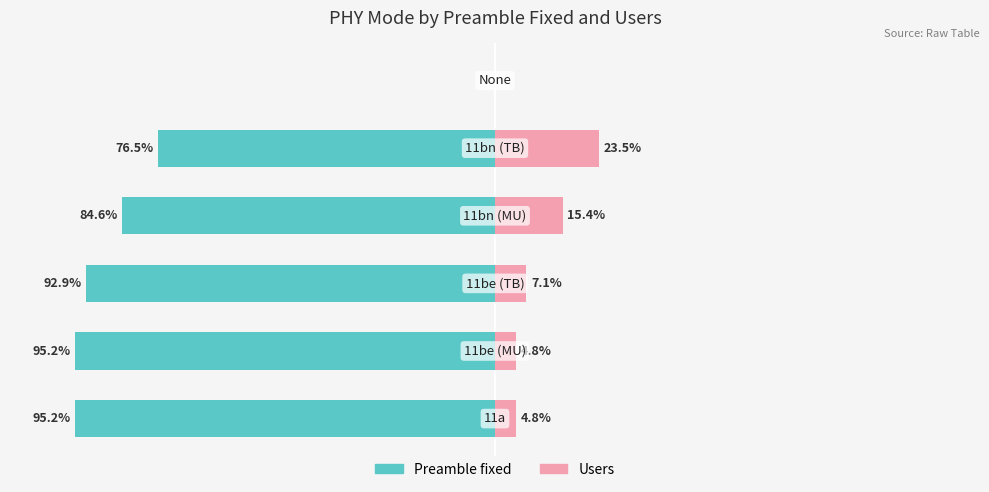

Is the value of Users at 5 greater than the value of Preamble fixed at 2?

Yes